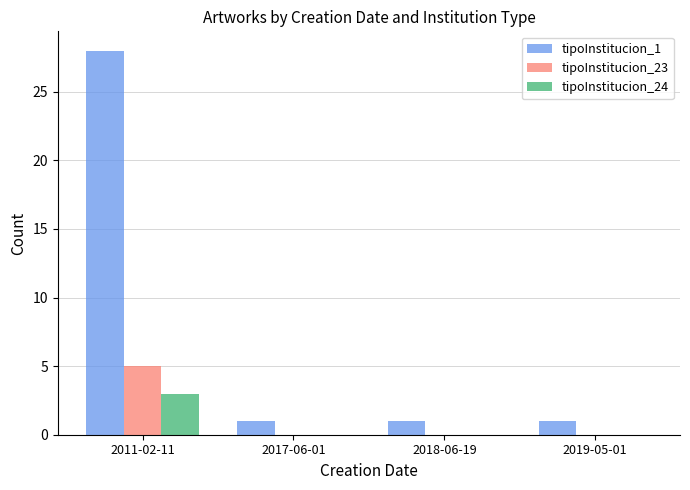

How many groups of bars are there?

4